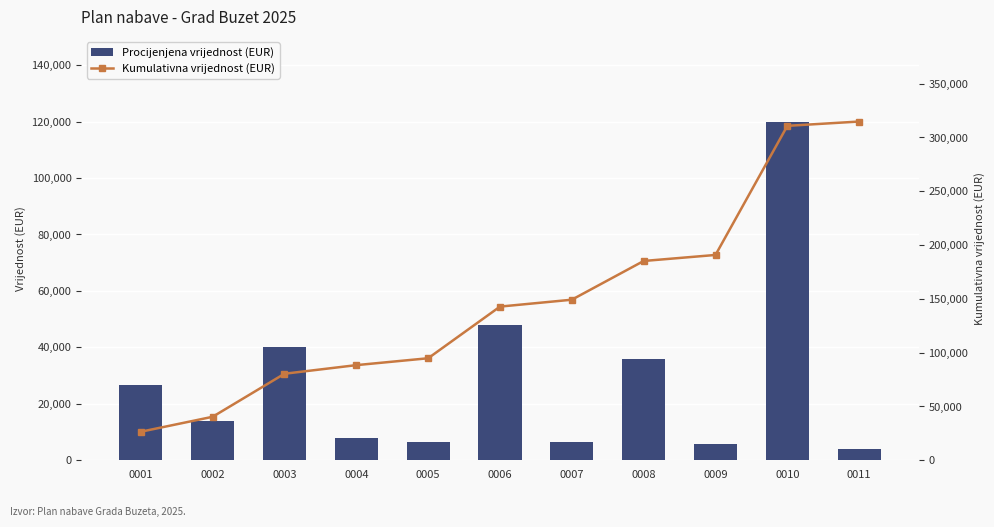

At which label does Procijenjena vrijednost (EUR) reach its minimum?

0011